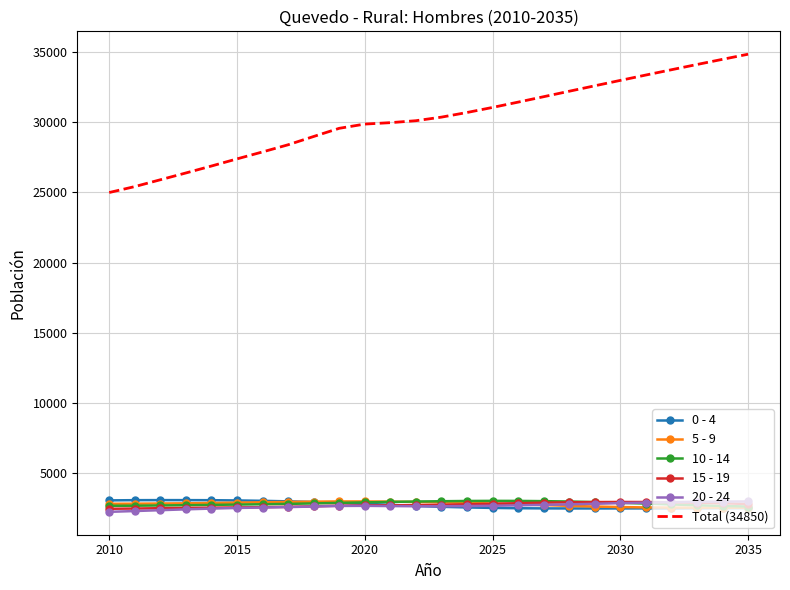

Which series has the largest total across all categories?

Total (34850)